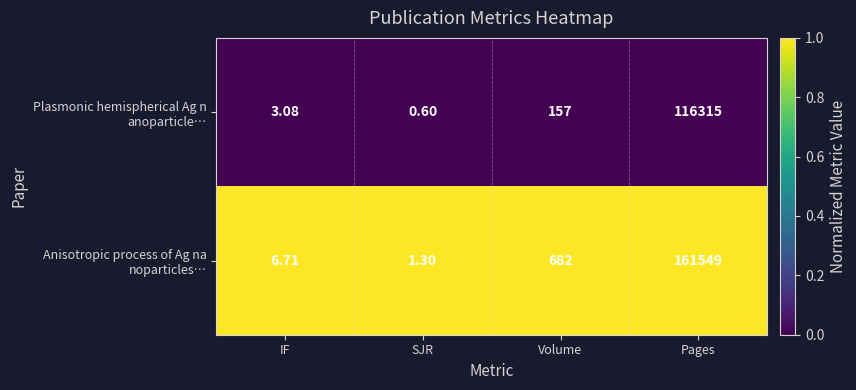

At which category is the sum across all series the highest?

Pages